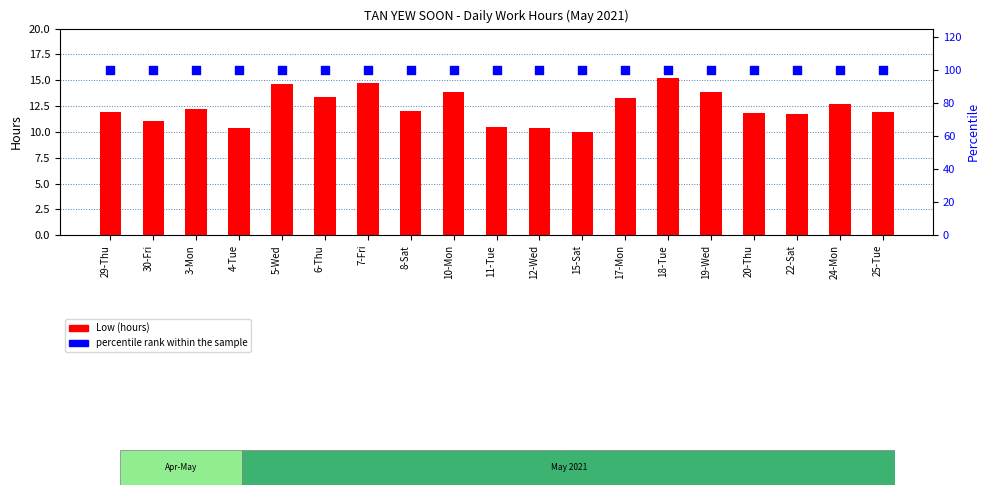

Which series has the largest total across all categories?

percentile rank within the sample